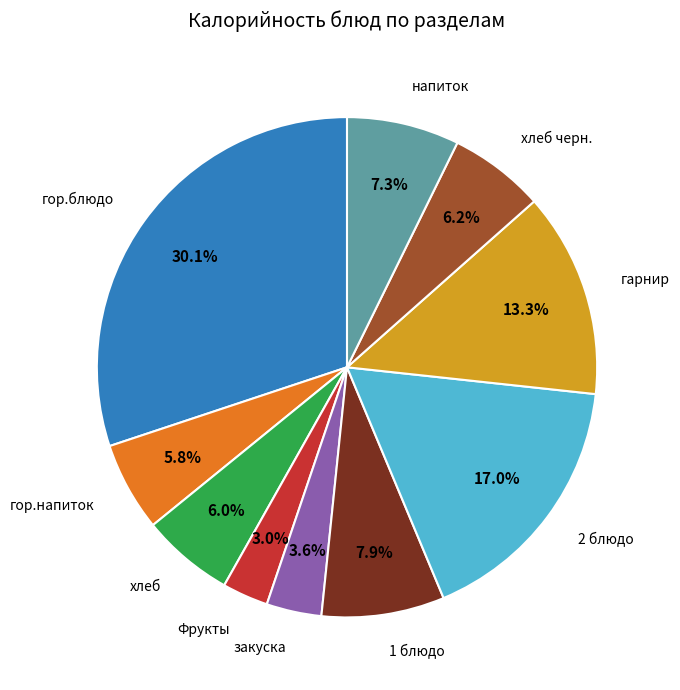

How many slices are in this pie chart?

10